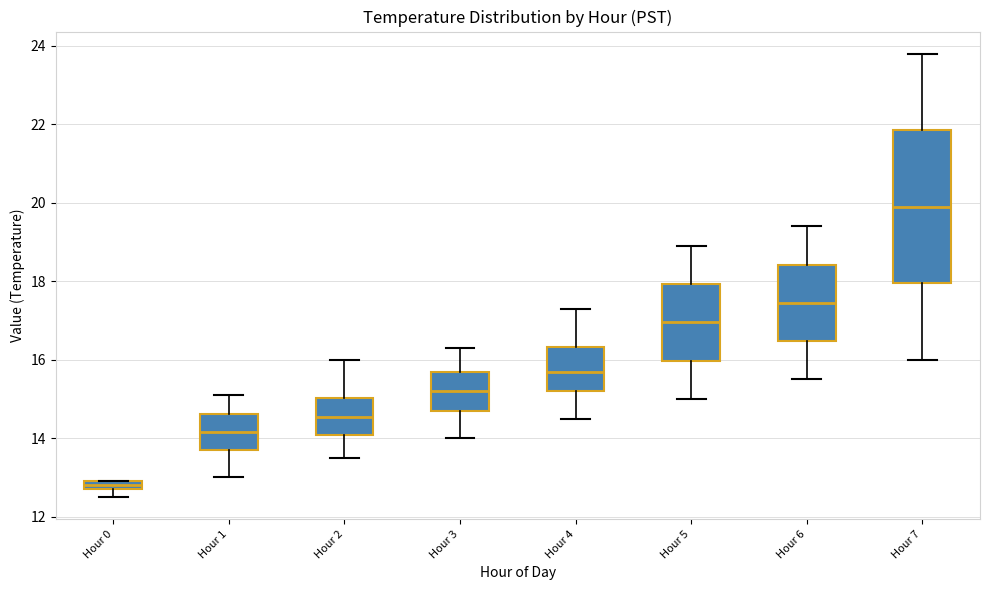

Which box is the tallest, from its lower edge to its upper edge?

Hour 7